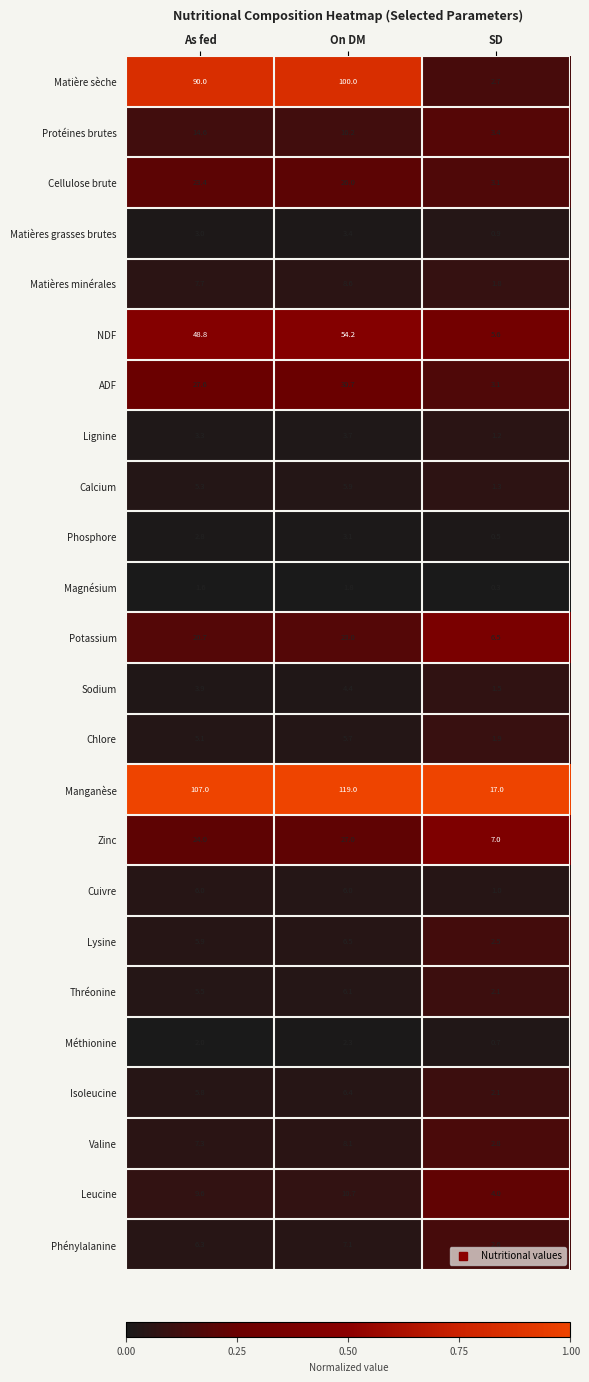

True or false: Lignine has a value of 2.6 at On DM.

False